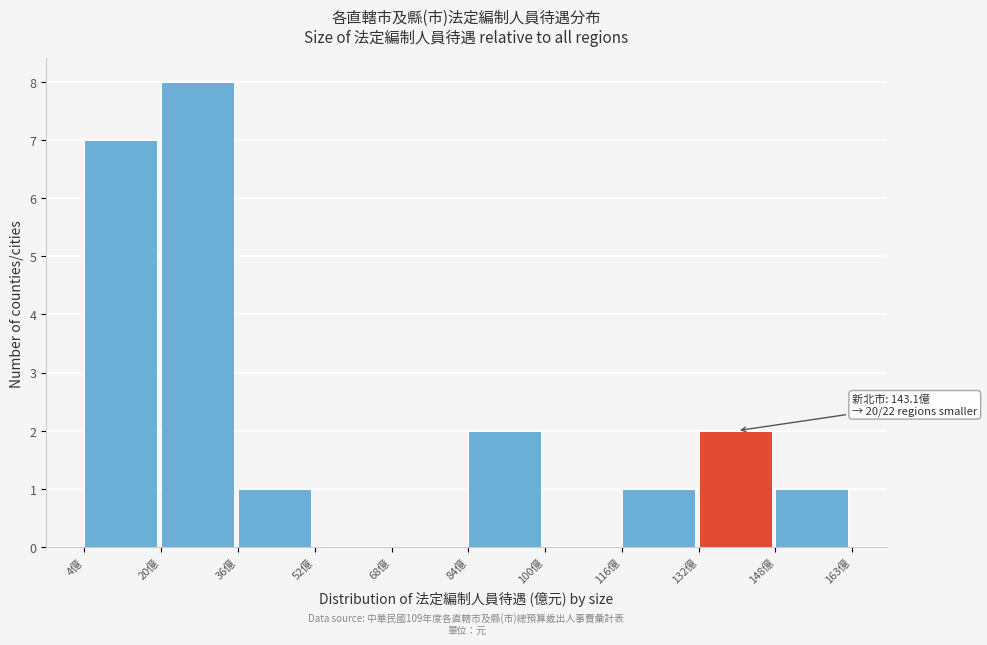

Over which range of the x-axis is the bar tallest?

20 to 36